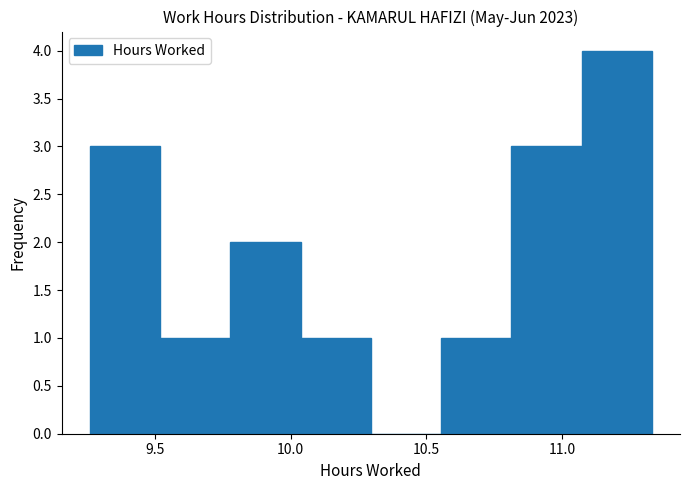

Reading left to right, transcribe this chart: for each bar, give the range it covers on the x-axis and its height. Neither the bar edges nor the heights are printed on the chart, so give them approximately, as read against the axes.

9.25 to 9.50: 3
9.50 to 9.80: 1
9.80 to 10.05: 2
10.05 to 10.30: 1
10.30 to 10.55: 0
10.55 to 10.80: 1
10.80 to 11.05: 3
11.05 to 11.35: 4